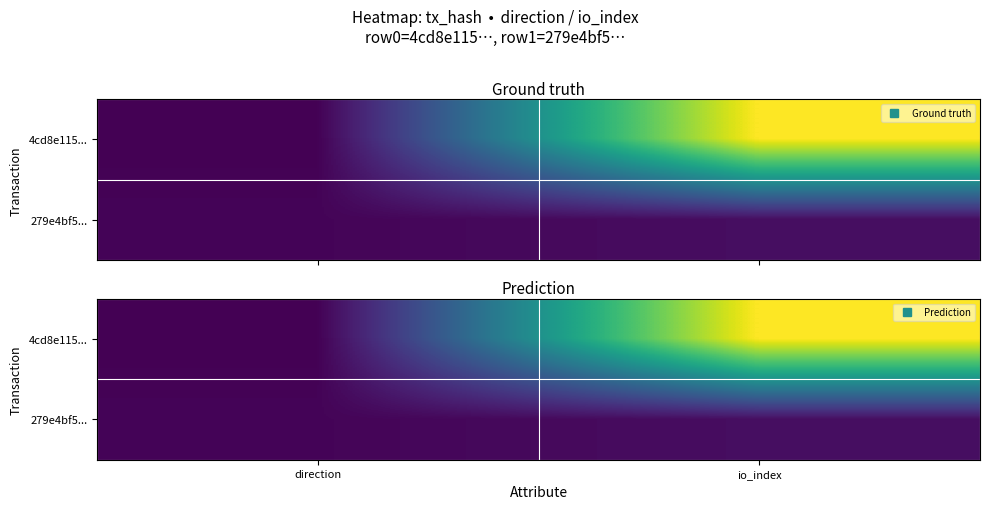

Where is 279e4bf5... nearest to the value 3?

direction